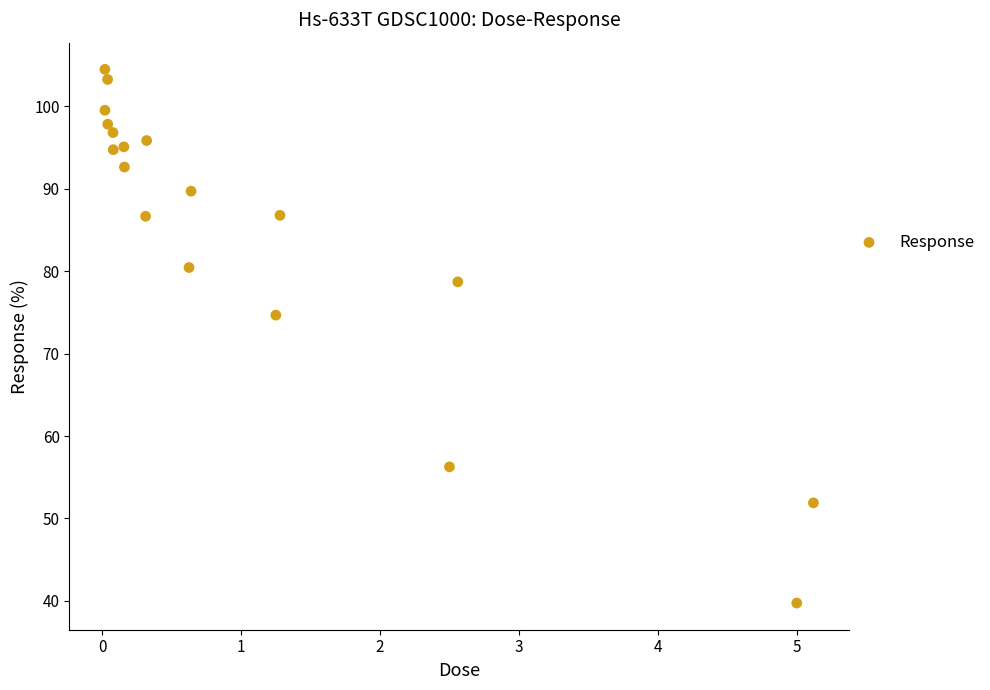

What Y value in the scatter plot is closest to 72?

74.7